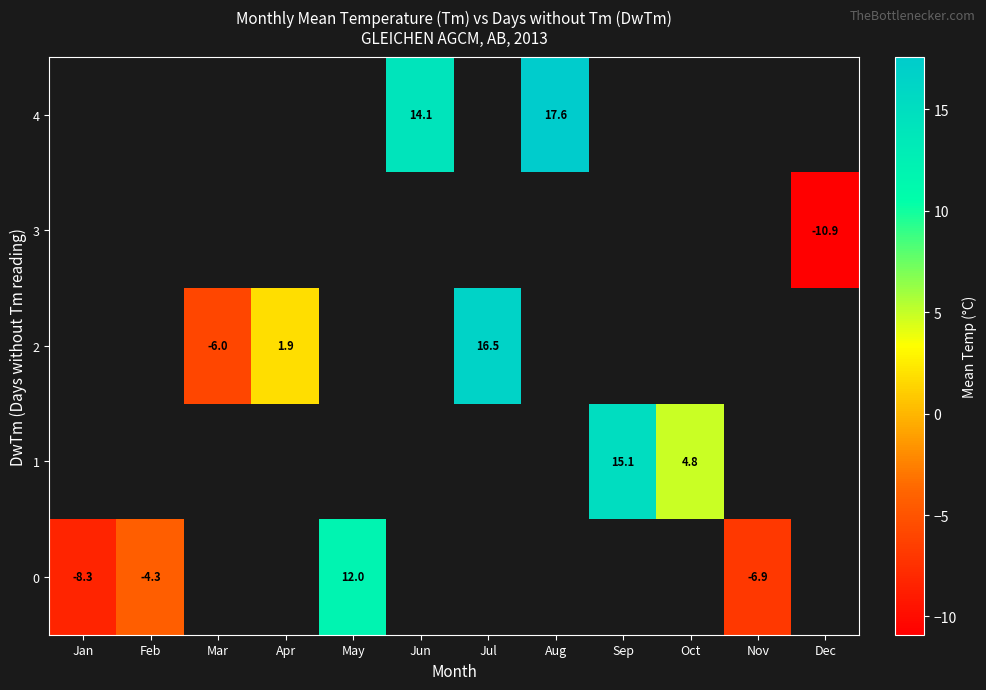

Is it true that 1 equals 26.2 at Sep?

False